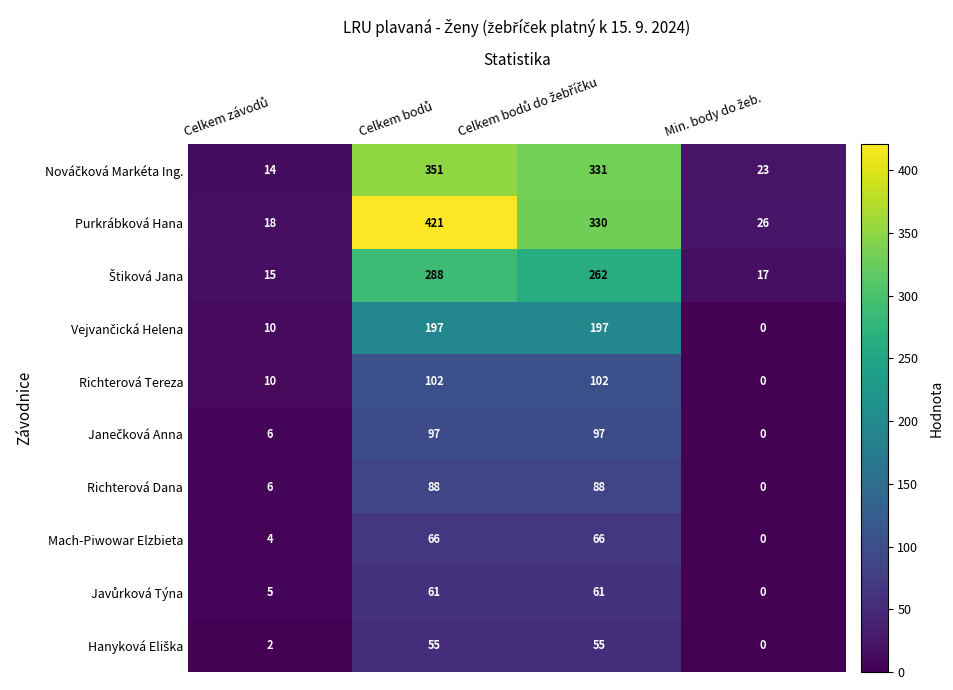

Which series has the widest spread of values?

Purkrábková Hana